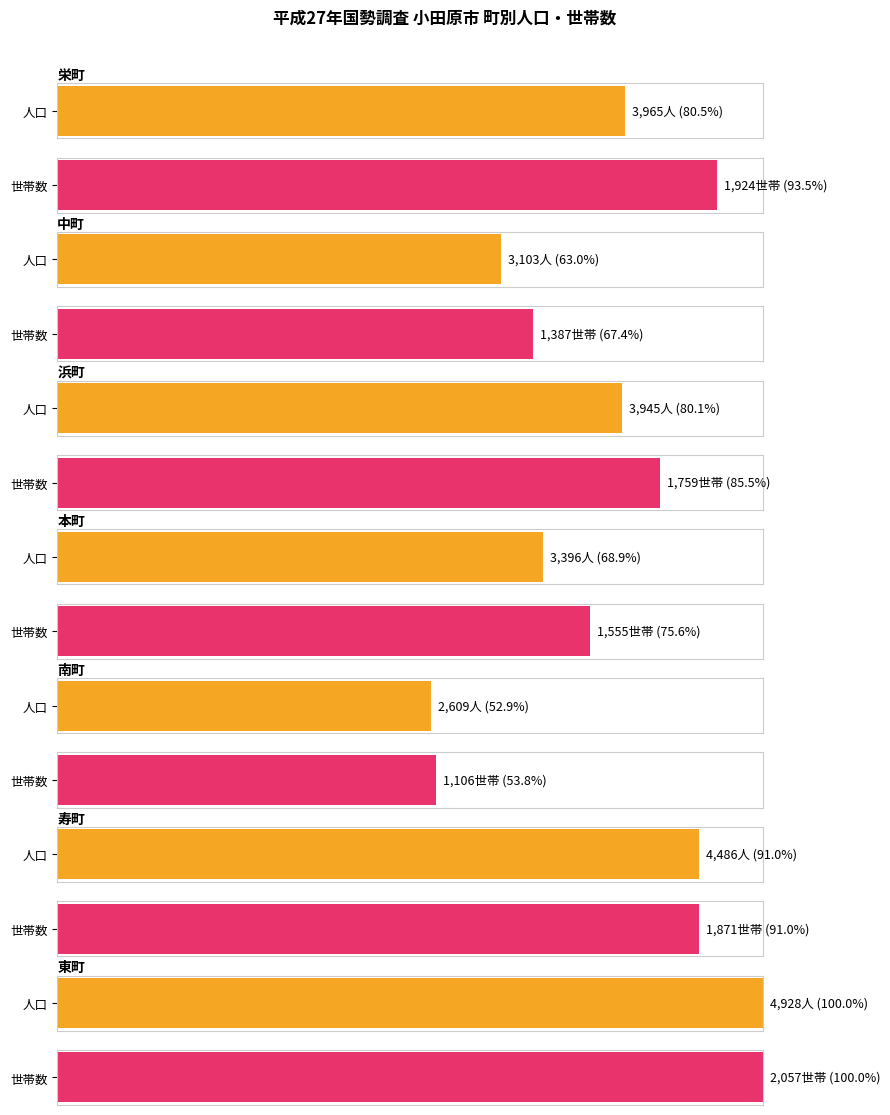

Between 寿町 and 浜町, which is larger?

寿町